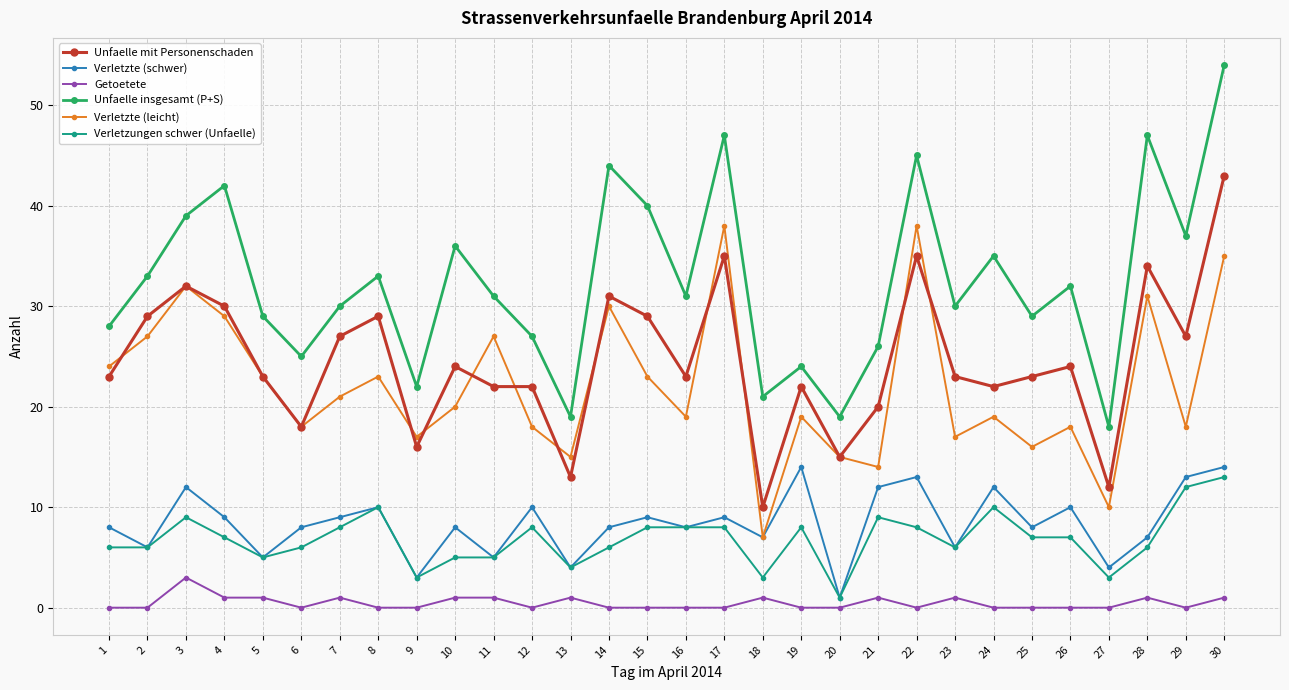

True or false: Verletzungen schwer (Unfaelle) and Unfaelle mit Personenschaden intersect in this chart.

False